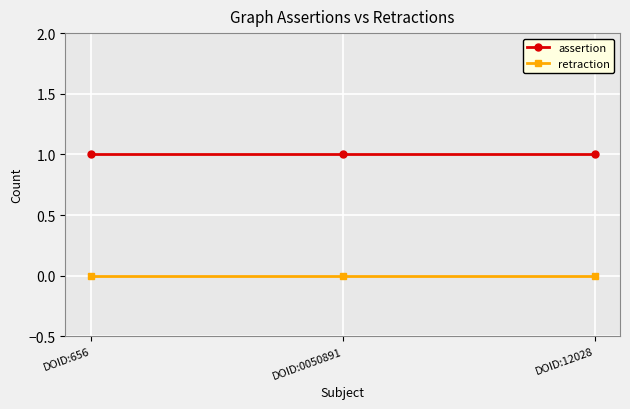

Rank the series at DOID:0050891 from lowest to highest value.

retraction, assertion